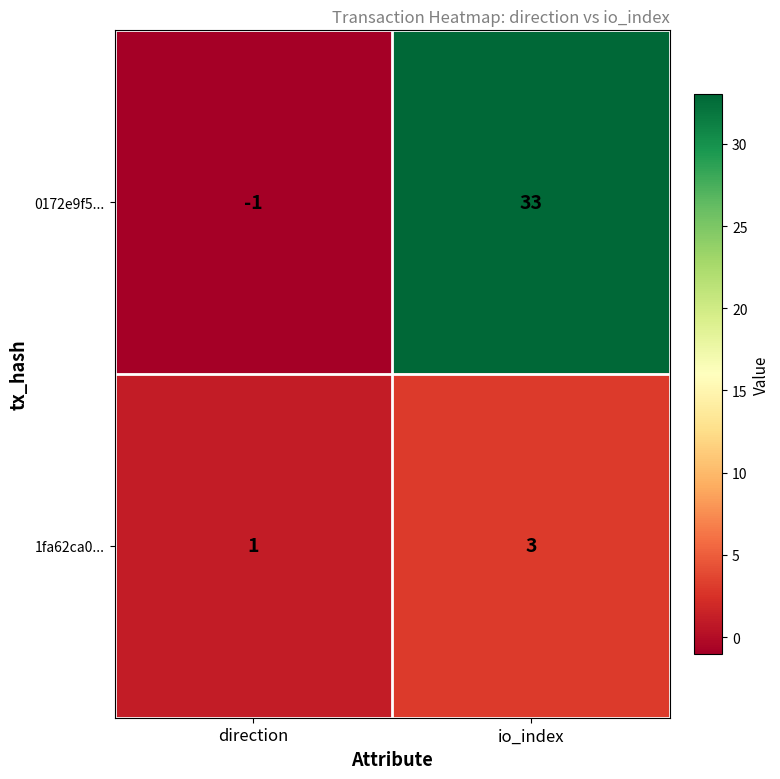

What is the highest value of the 1fa62ca0... series?

3